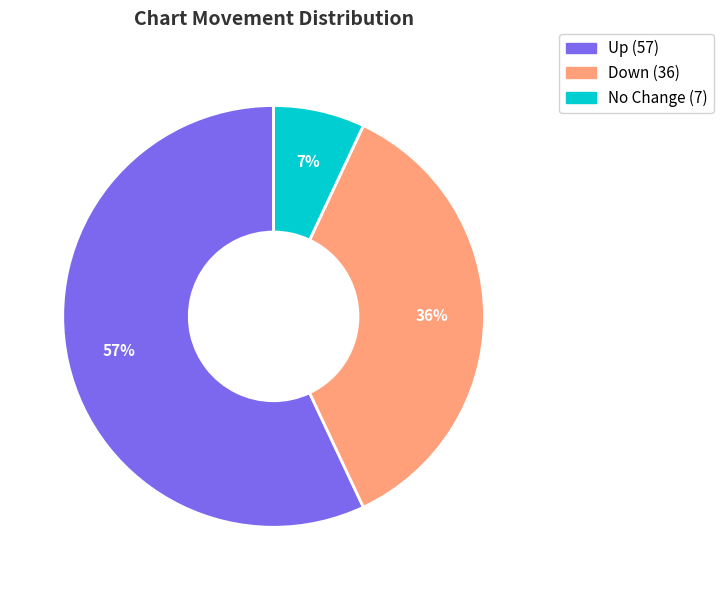

How many segments does this pie chart have?

3